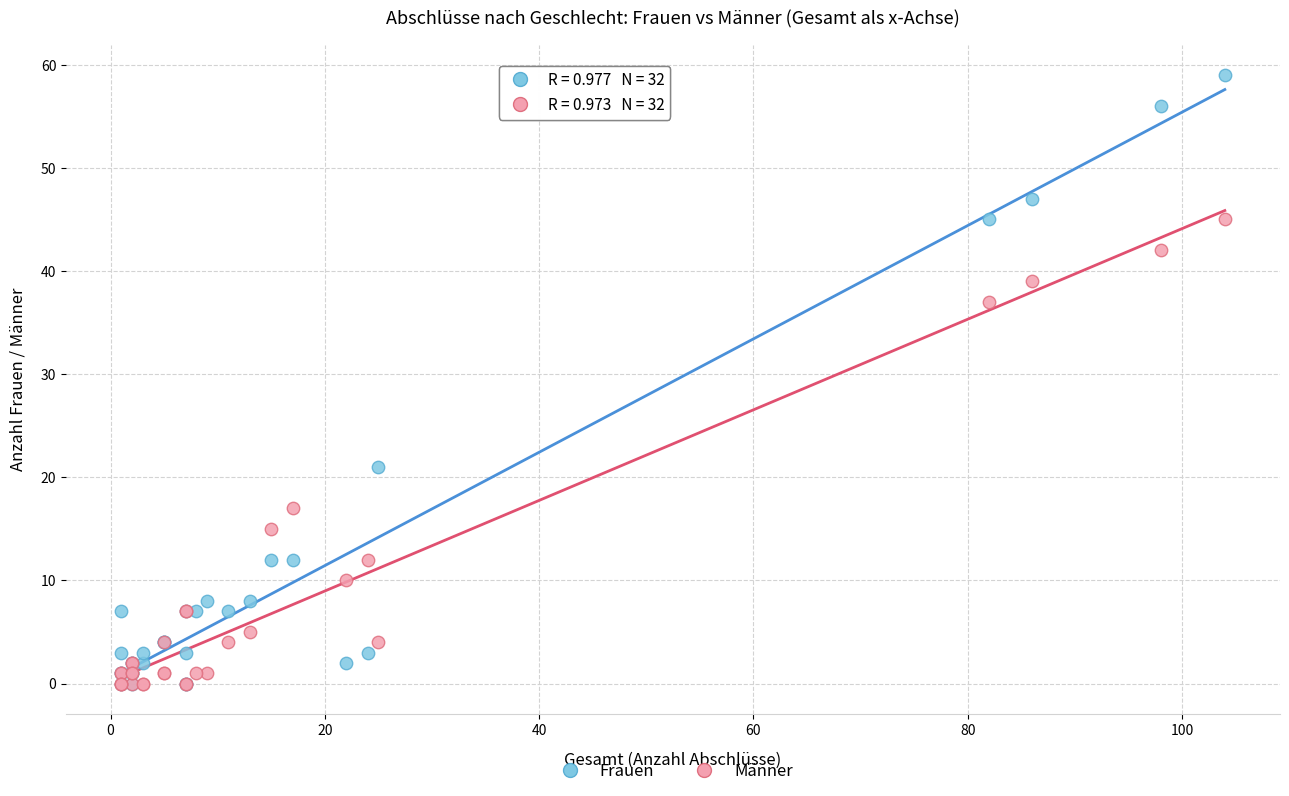

Which series has the widest spread of Y values?

Frauen